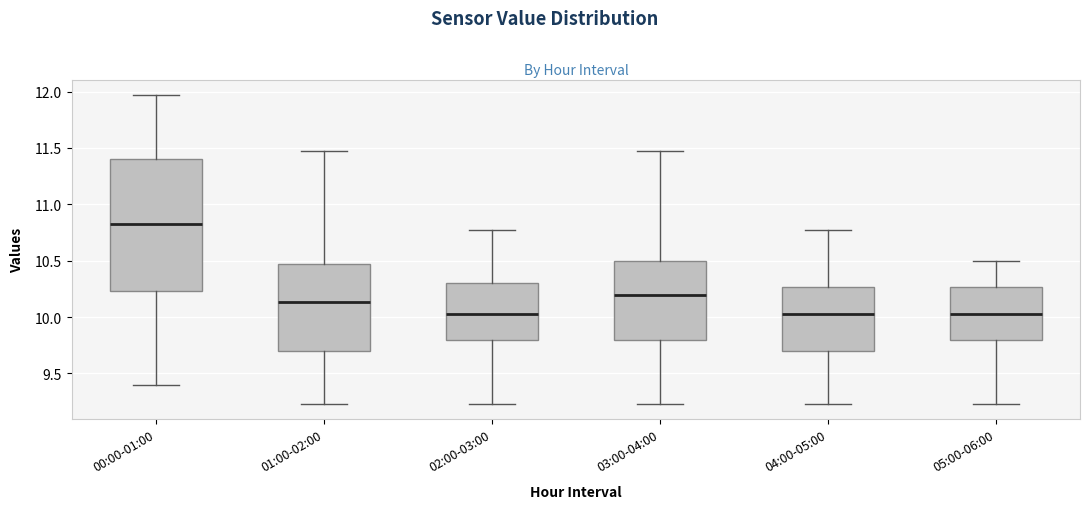

Where does the lower whisker of the box for 05:00-06:00 end on the y-axis? The values are not printed on the chart, so give them approximately, as read against the axis.

9.25